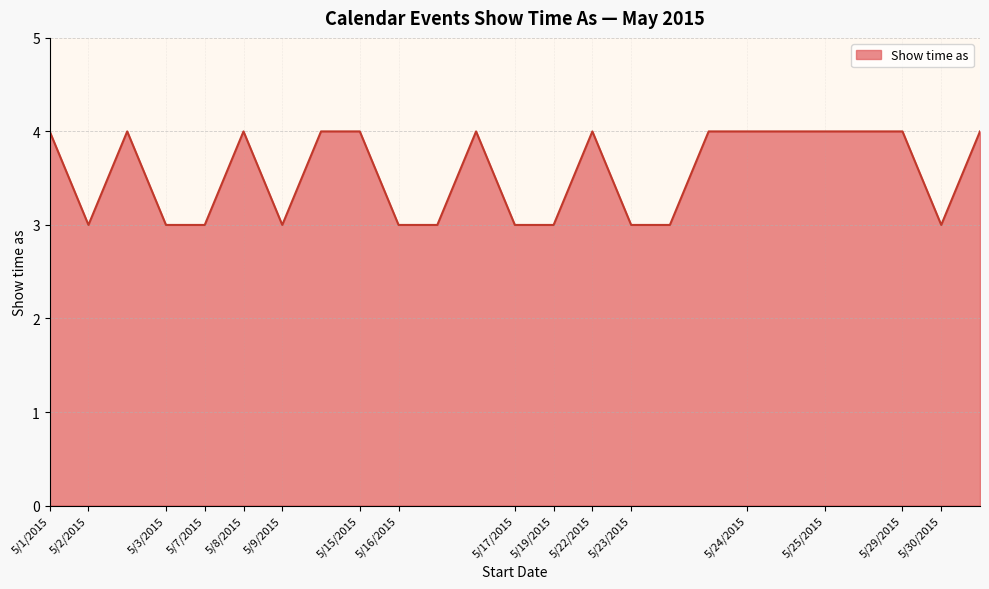

What is the greatest value displayed?

4